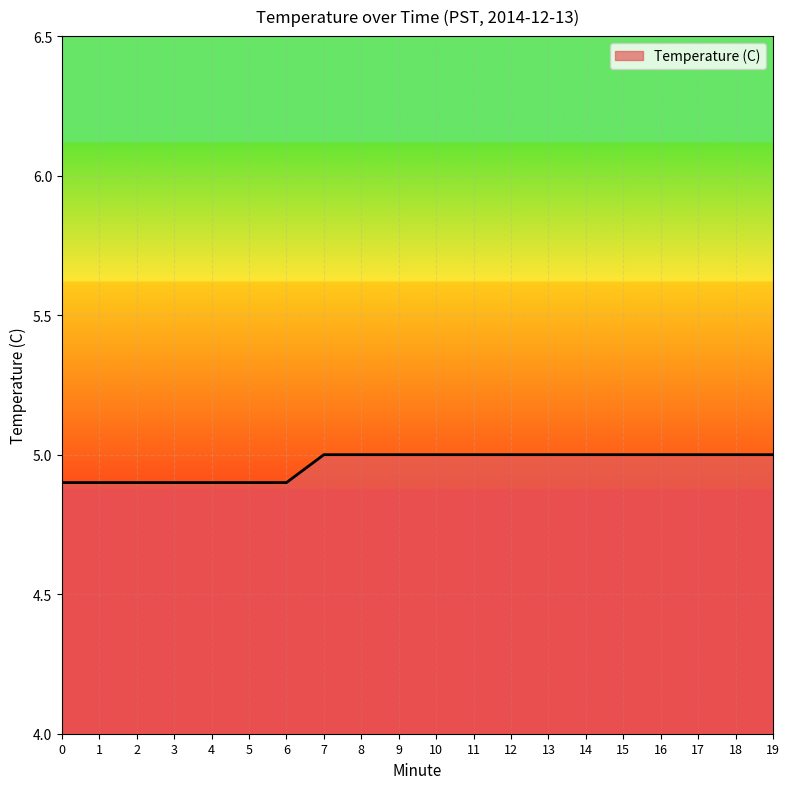

What is the greatest value displayed?

5.0